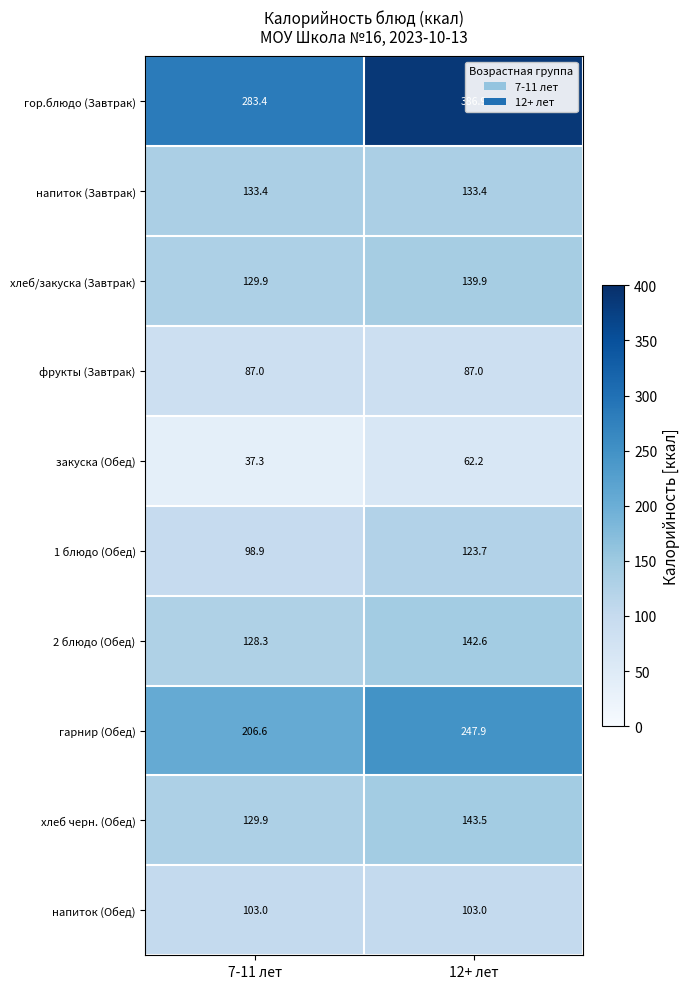

Which label corresponds to the smallest value in the chart?

7-11 лет